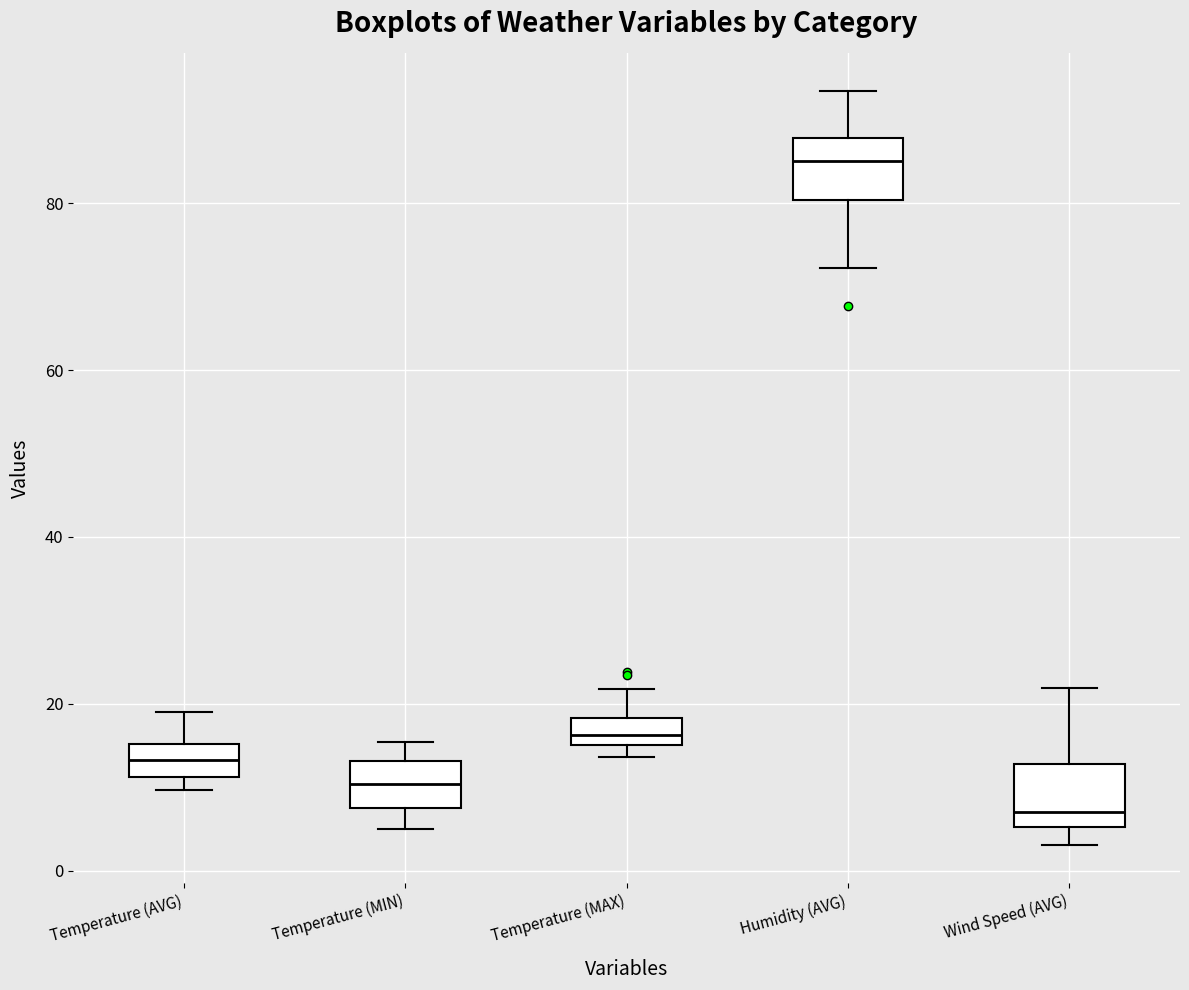

Which box's median line is the highest?

Humidity (AVG)